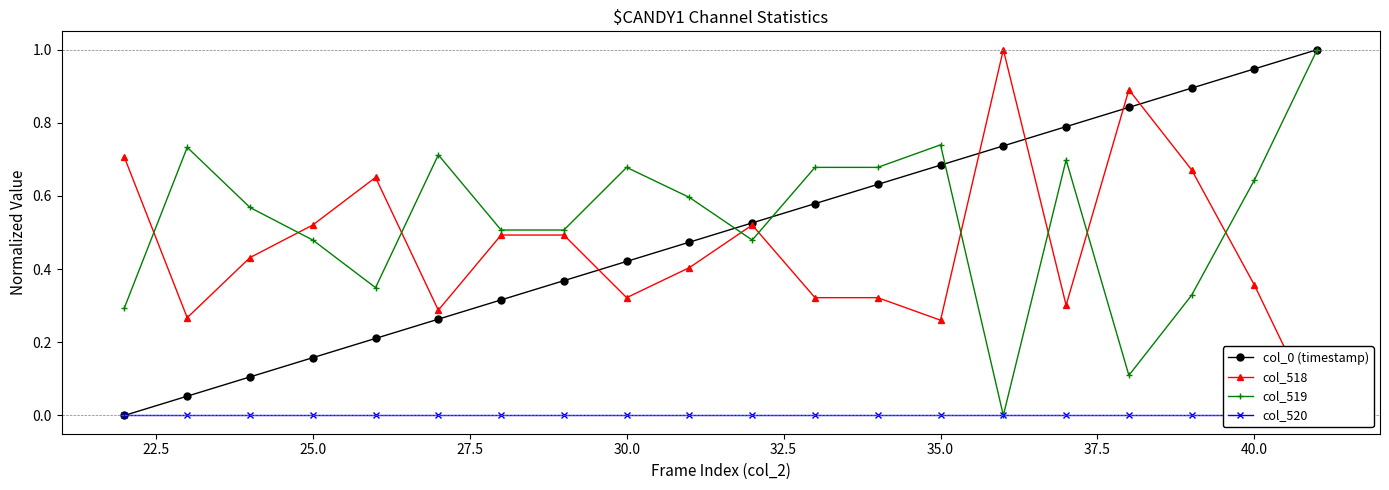

What is the maximum value for col_519?

1.0